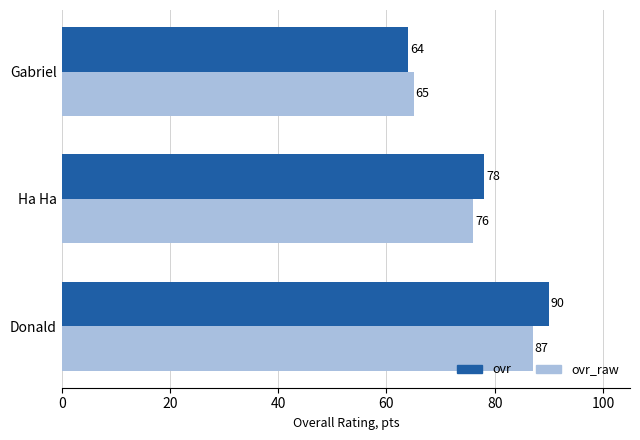

Which series has the widest spread of values?

ovr